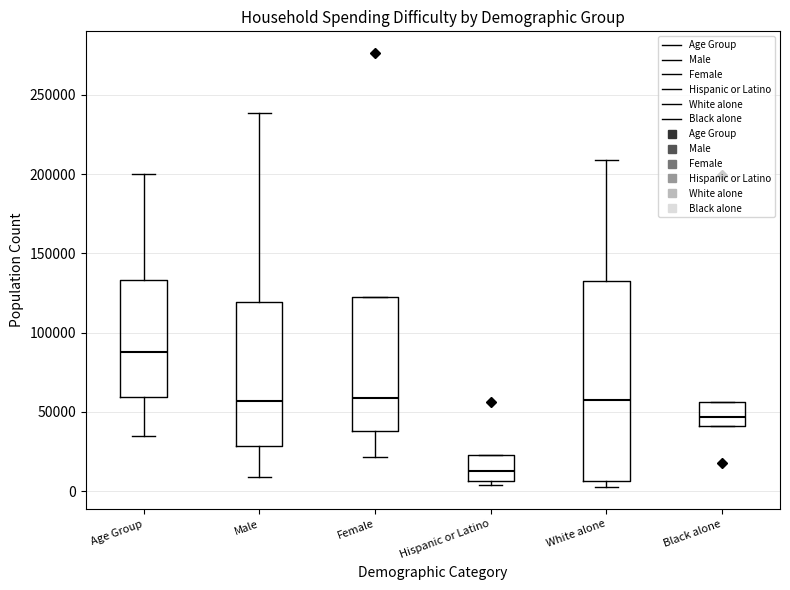

Reading left to right, transcribe this box plot: for each box, give where its median line is, the range the box spans, and where its two whiskers end, as read against the y-axis. The values are not printed on the chart, so give them approximately, as read against the axis.

Age Group: median 90000, box 60000 to 135000, whiskers 35000 to 200000
Male: median 55000, box 30000 to 120000, whiskers 10000 to 240000
Female: median 60000, box 40000 to 120000, whiskers 20000 to 120000
Hispanic or Latino: median 15000, box 5000 to 25000, whiskers 5000 (just below the box's lower edge) to 25000
White alone: median 55000, box 5000 to 135000, whiskers 0 to 210000
Black alone: median 45000, box 40000 to 55000, whiskers 40000 to 55000